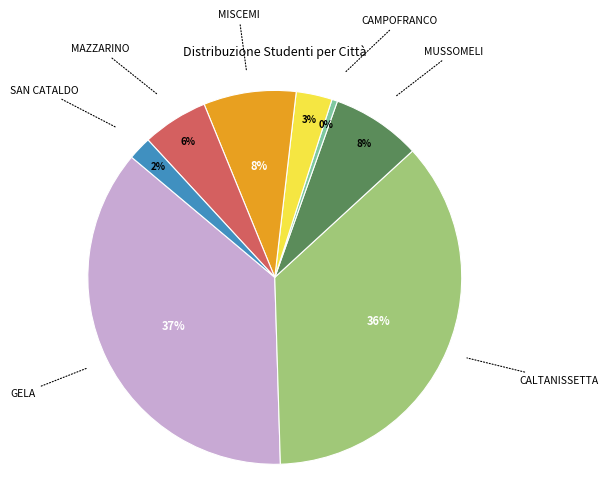

To the nearest percent, what is the average slice percentage?

12%